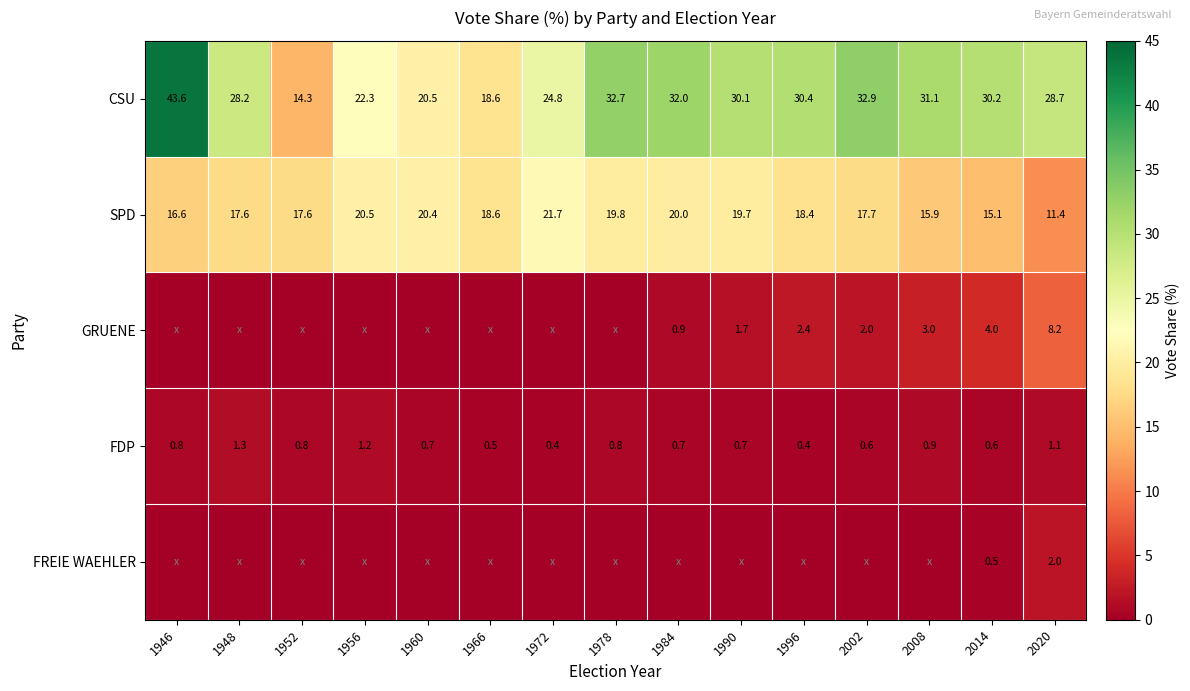

At which category does the chart reach its peak across all series?

1946